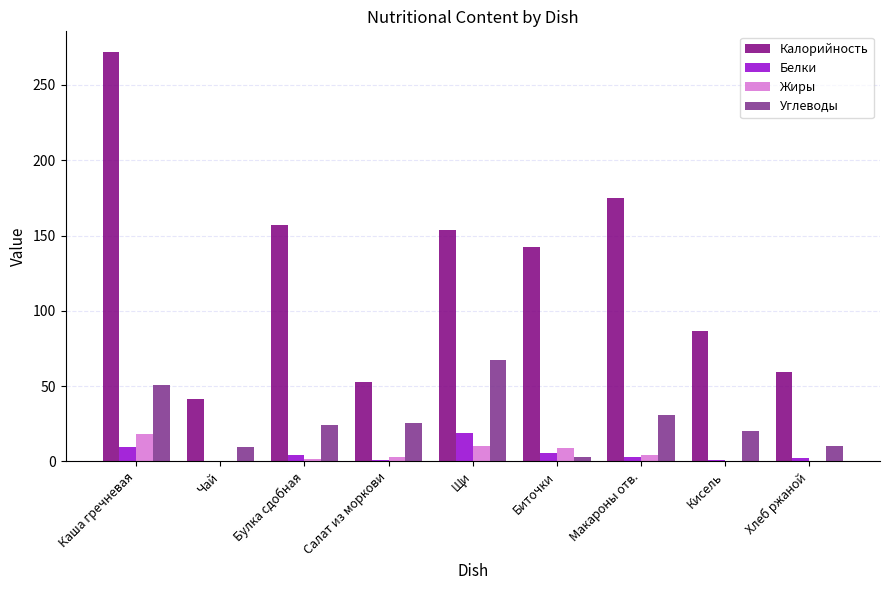

What is the greatest value displayed?

272.0